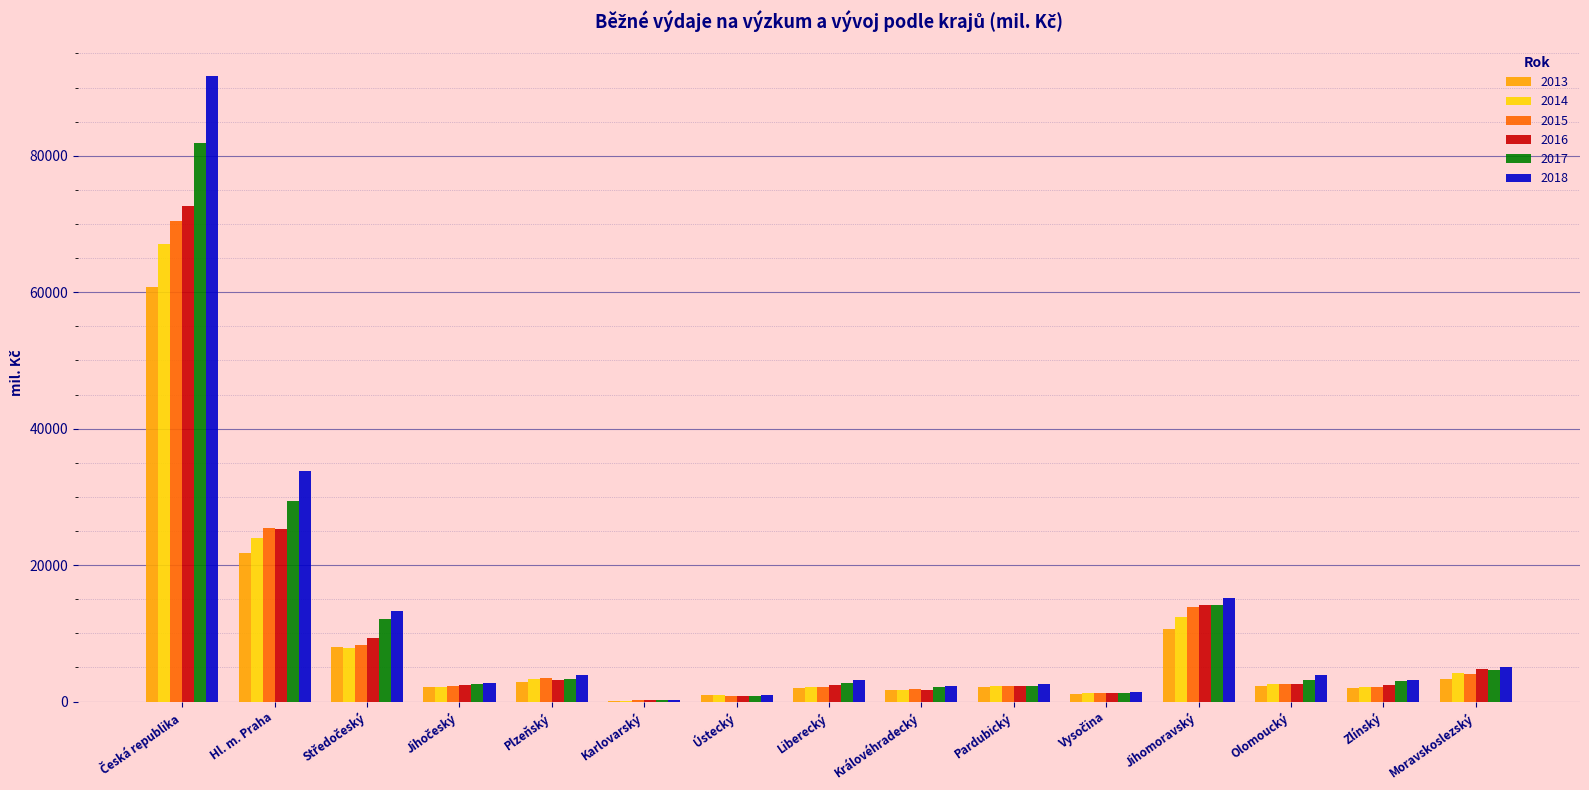

What is the sum of all 2017 values?

163804.2